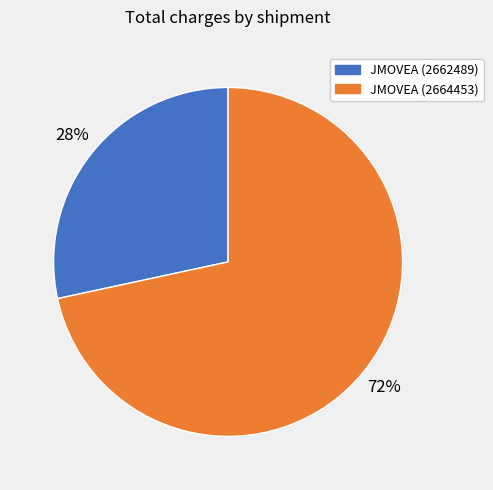

To the nearest percent, what percentage of the pie is JMOVEA (2664453)?

72%